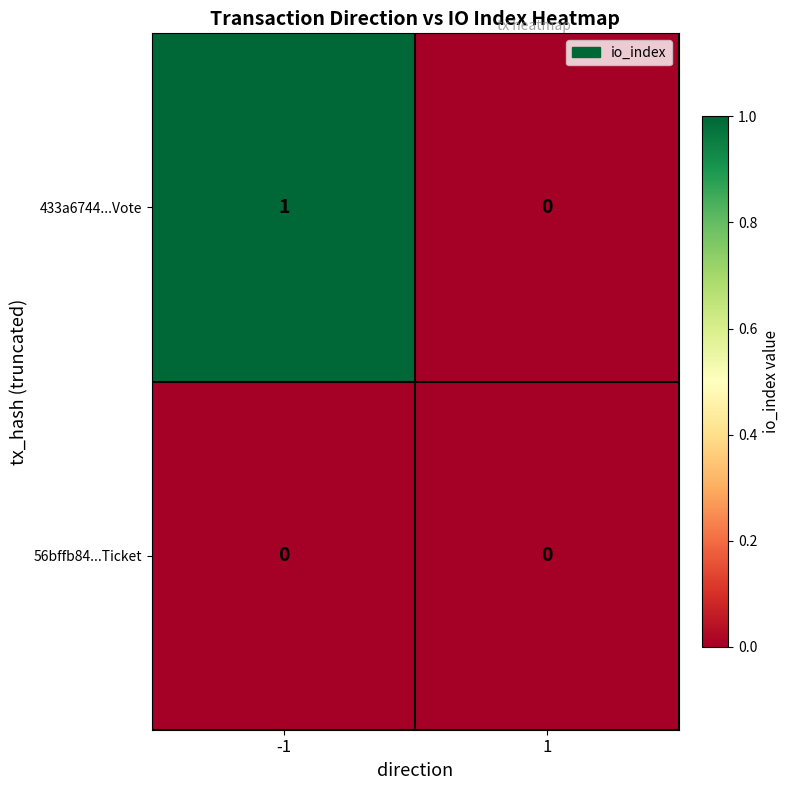

List the series in order of their overall mean, highest first.

433a6744...Vote, 56bffb84...Ticket